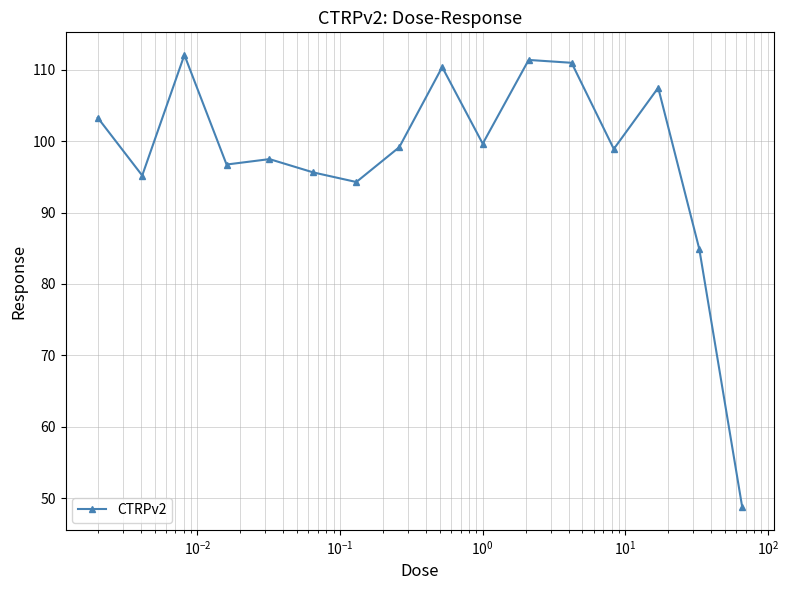

What is the value of the 1st point from the left?

103.3